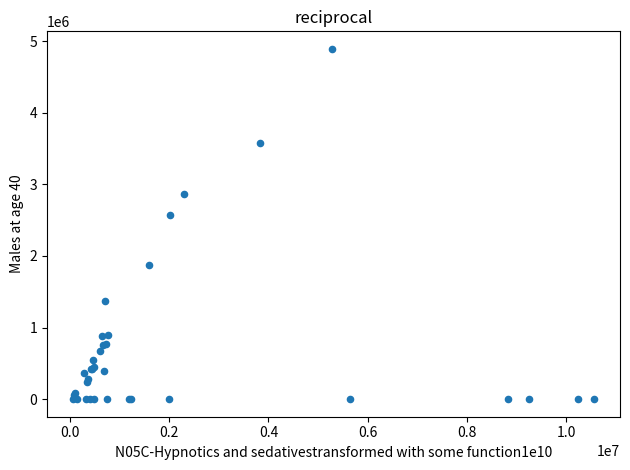

What Y value in the scatter plot is closest to 2446173?

2569968.7